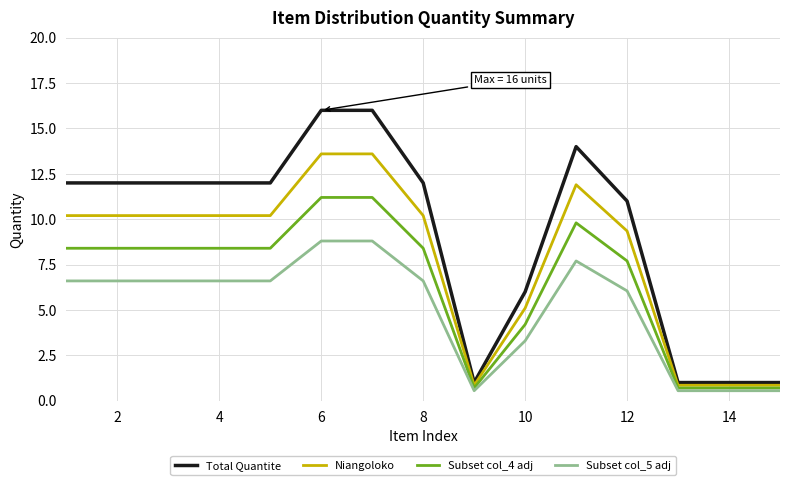

True or false: Subset col_4 adj has more than 0 interior local peaks.

True